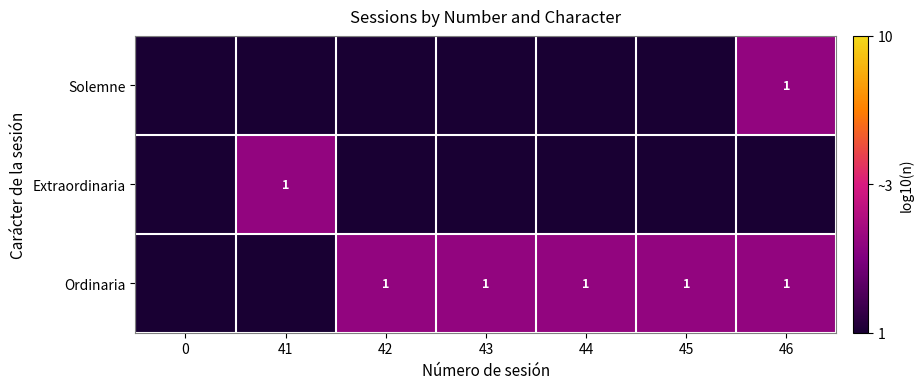

The Ordinaria series shows 1 at 44. True or false?

True